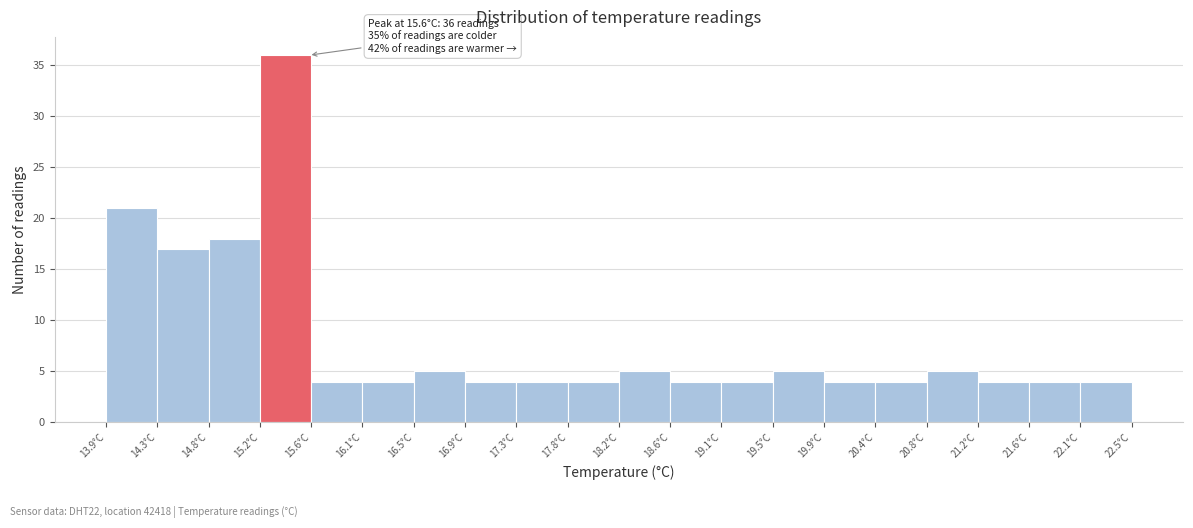

Which range on the x-axis has the tallest bar?

15.19 to 15.62